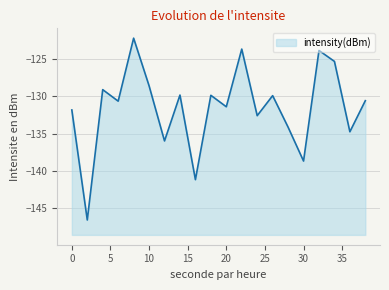

Count the number of categories in the chart.

20